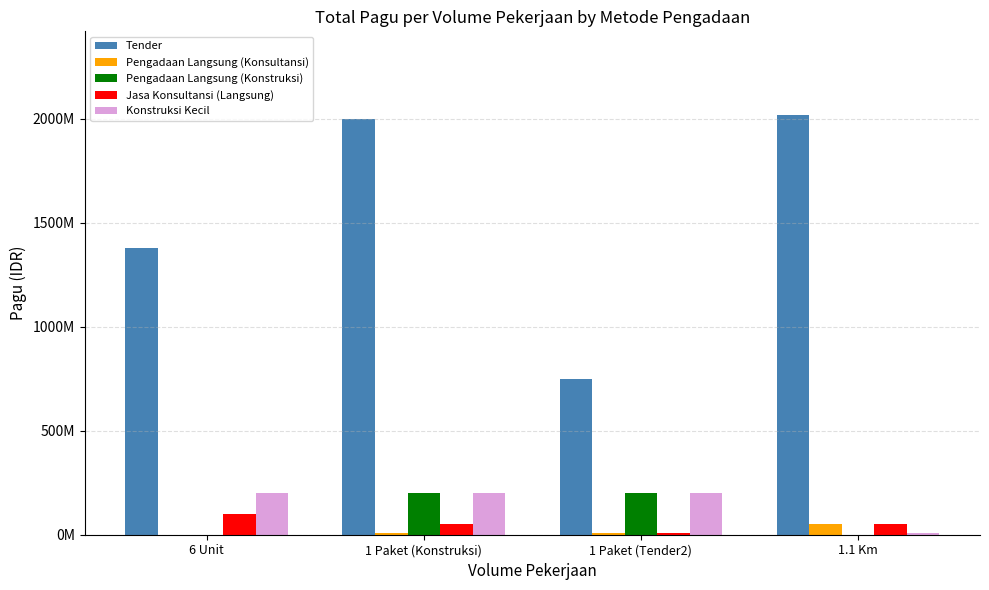

Rank the series at 1 Paket (Tender2) from highest to lowest value.

Tender, Pengadaan Langsung (Konstruksi), Konstruksi Kecil, Jasa Konsultansi (Langsung), Pengadaan Langsung (Konsultansi)